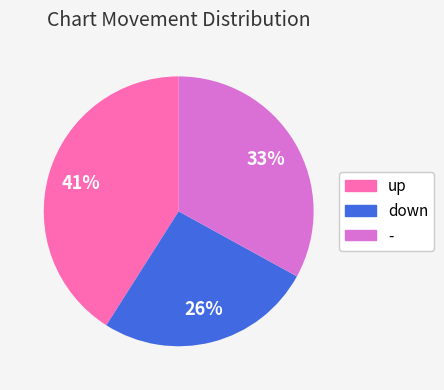

Combined, do up and - account for over 50%?

Yes